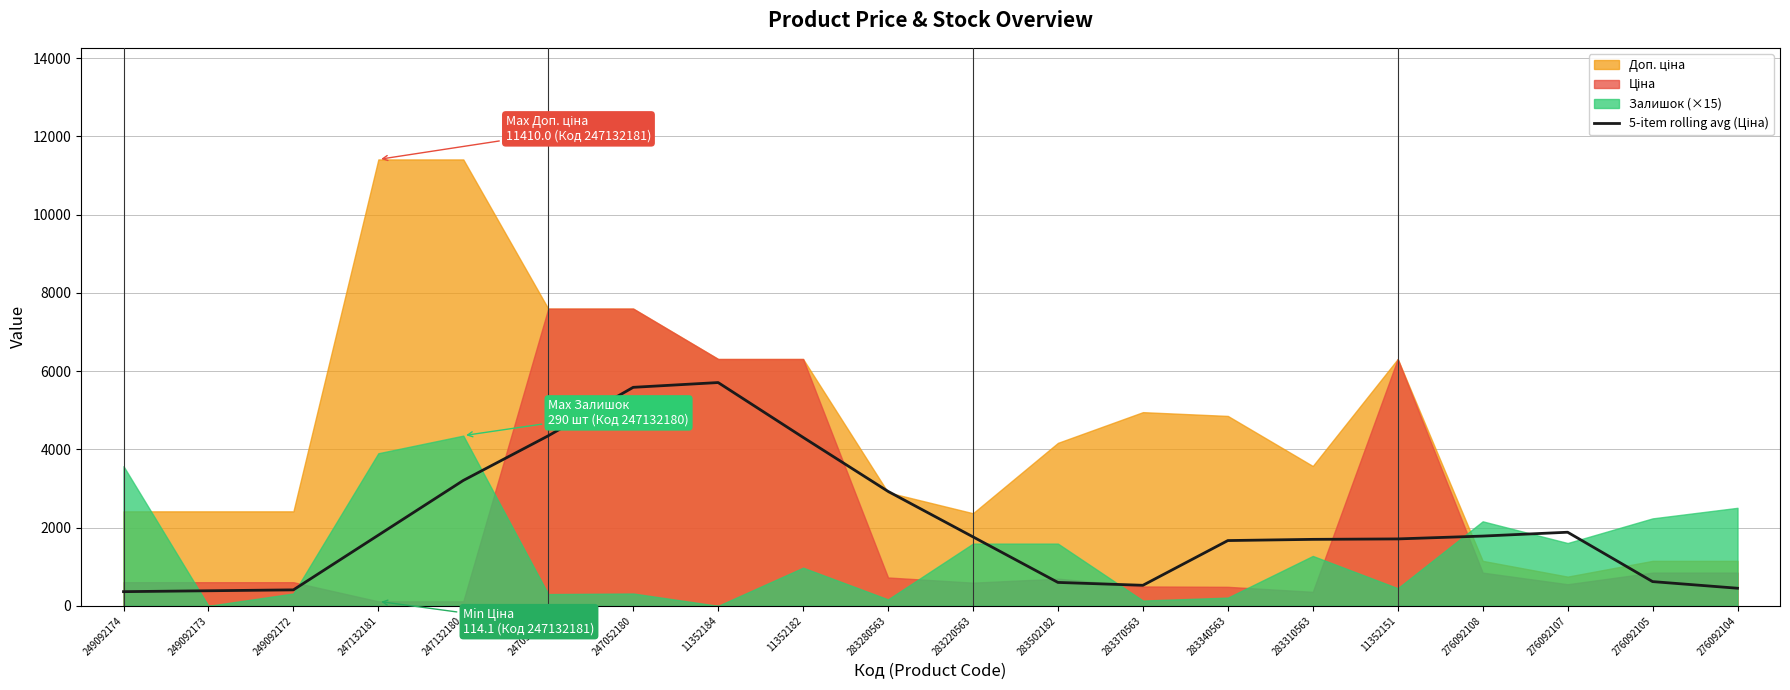

Does the chart display data point markers on the line(s)?

No